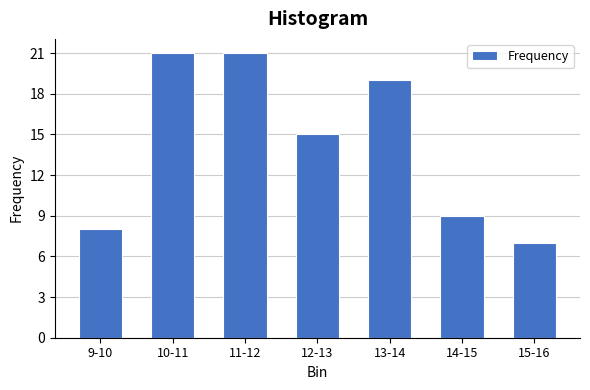

Reading left to right, transcribe all the data shown in this chart.

9-10=8	10-11=21	11-12=21	12-13=15	13-14=19	14-15=9	15-16=7